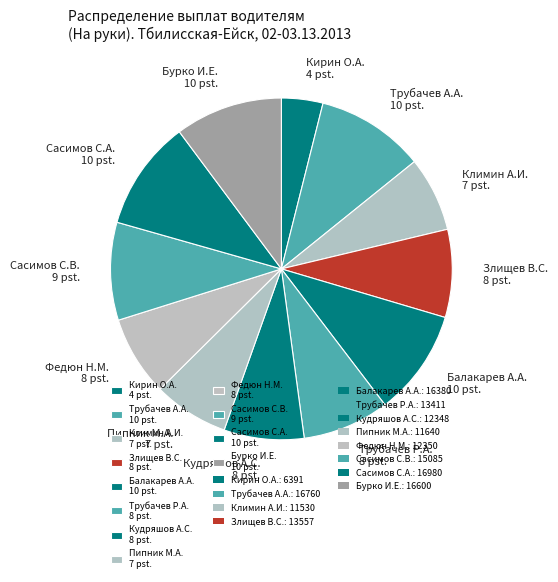

Does Кирин О.А. 4 pst. account for over 50% of the chart?

No